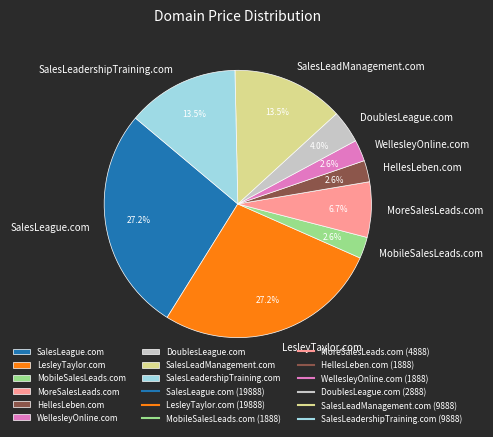

Is it true that HellesLeben.com is 12% of the pie?

False